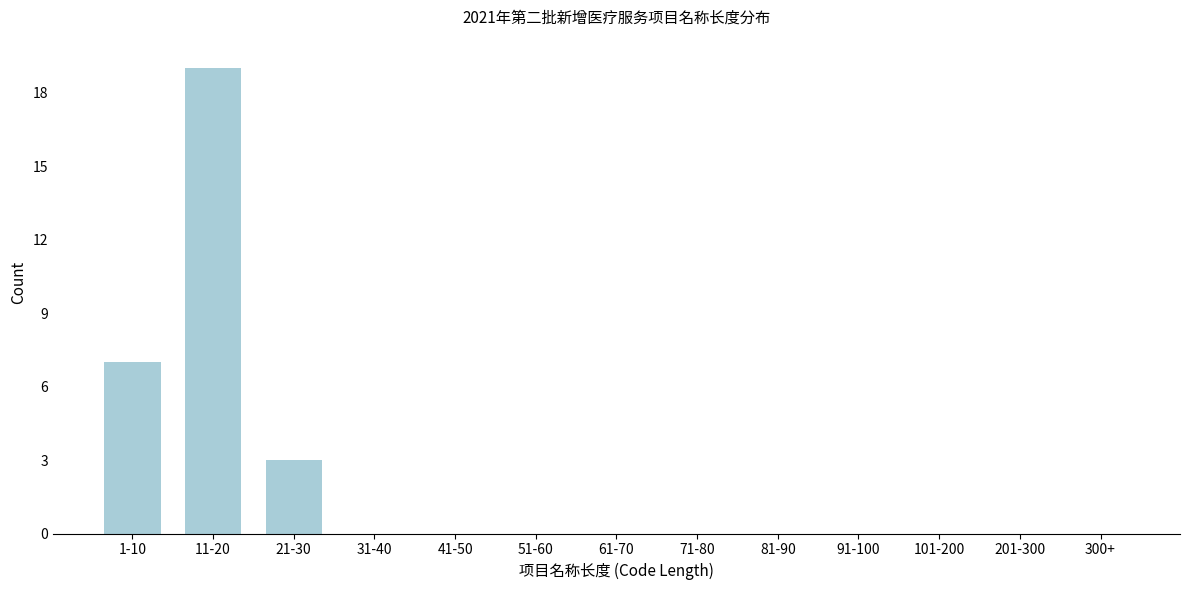

Reading right to left, extract all data points from this chart.

300+=0	201-300=0	101-200=0	91-100=0	81-90=0	71-80=0	61-70=0	51-60=0	41-50=0	31-40=0	21-30=3	11-20=19	1-10=7